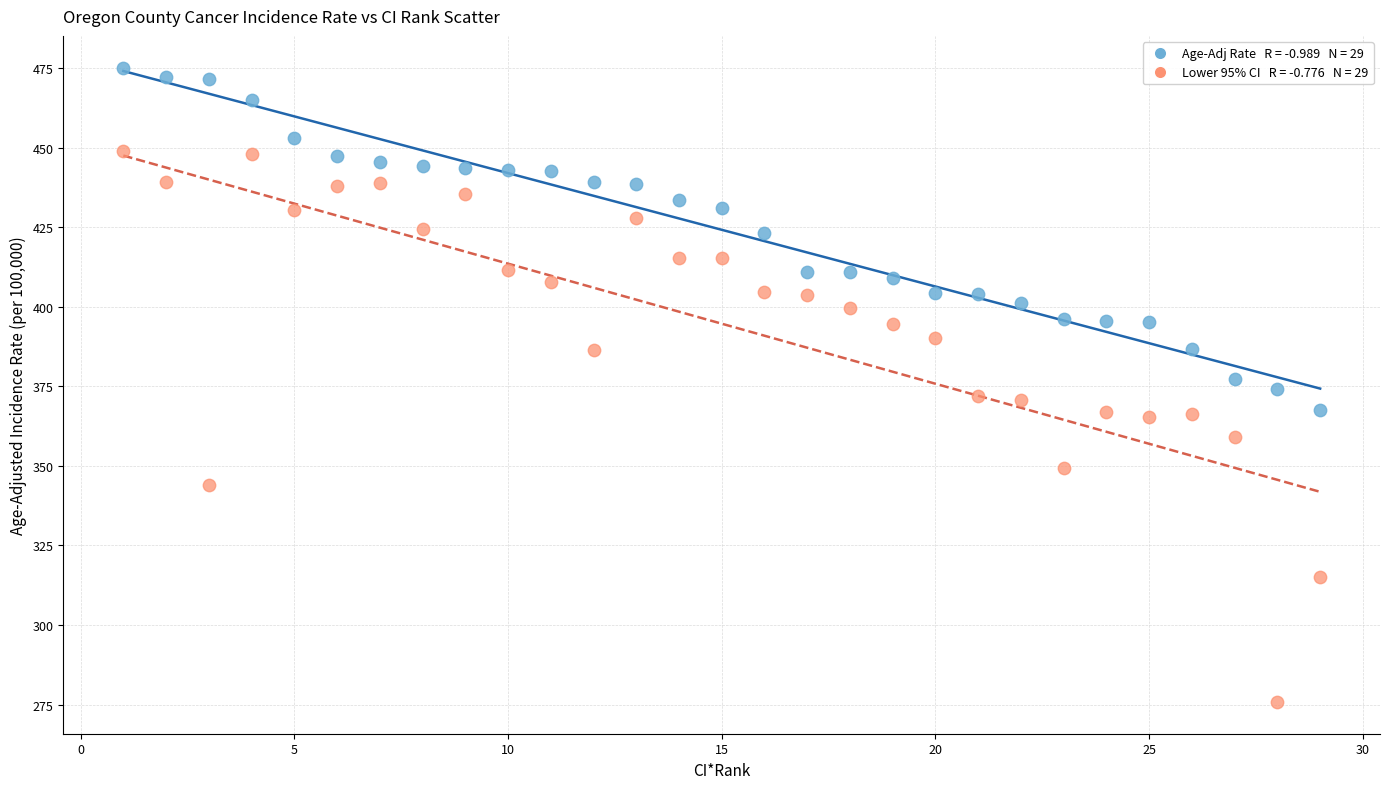

Across all data points, what is the range of X values (max minus min)?

28.0